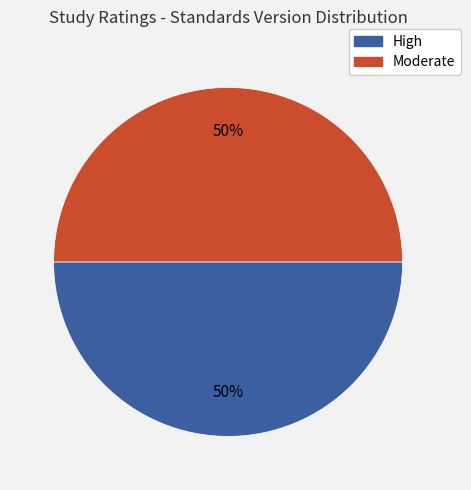

How many segments does this pie chart have?

2